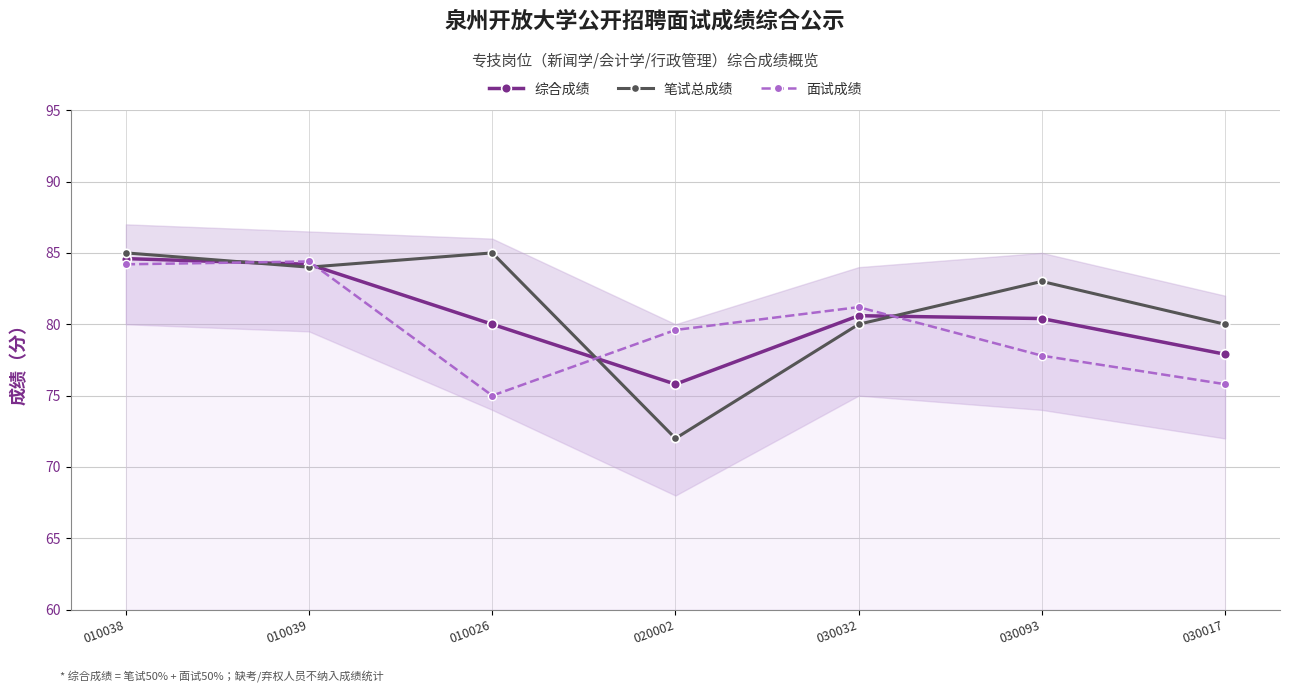

In 面试成绩, how many points are higher than both neighbors (excluding endpoints)?

2